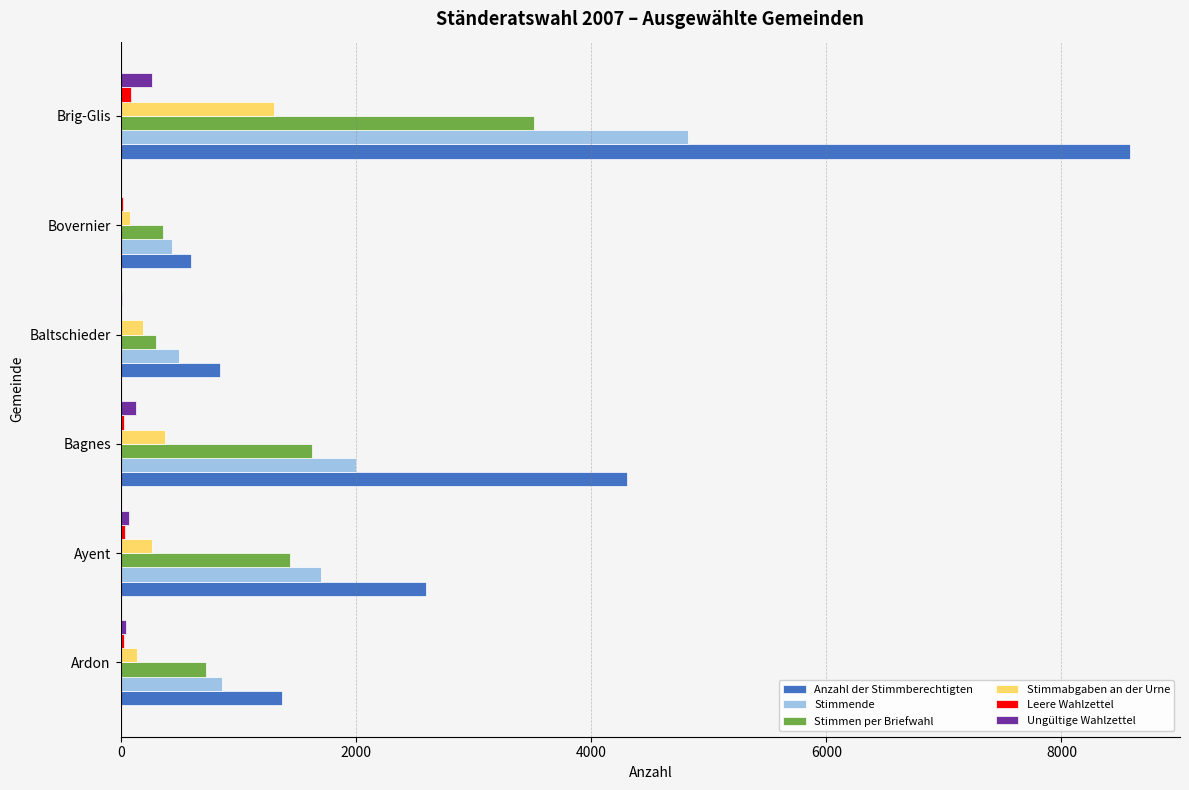

What is the maximum value for Stimmen per Briefwahl?

3518